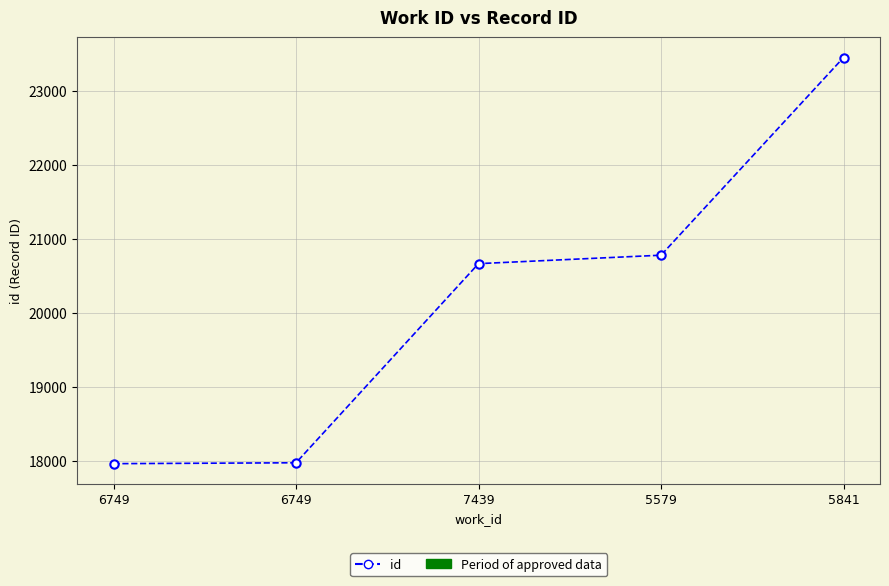

List the labels in order of value, smallest first.

6749, 6749, 7439, 5579, 5841